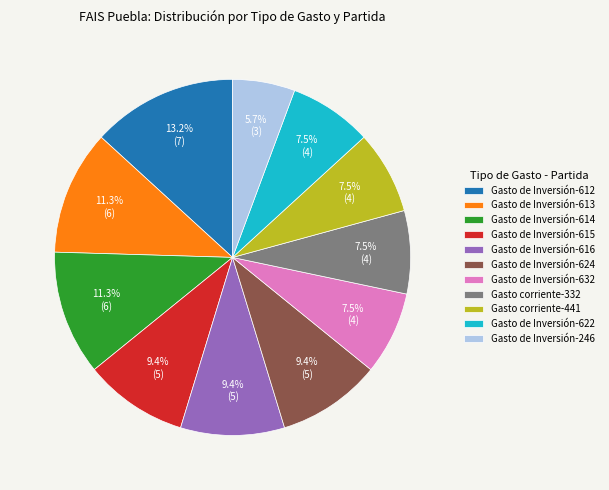

Approximately how many times larger is the value at Gasto de Inversión-614 compared to Gasto corriente-332?

1.5